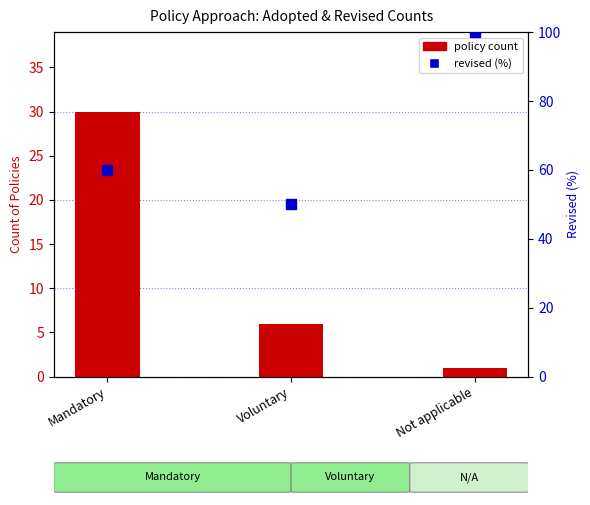

Which series has the widest spread of Y values?

revised (%)